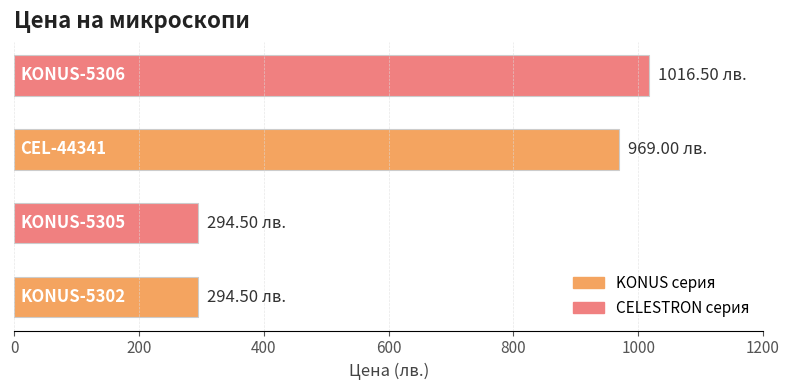

What is the sum of all values?

2574.5